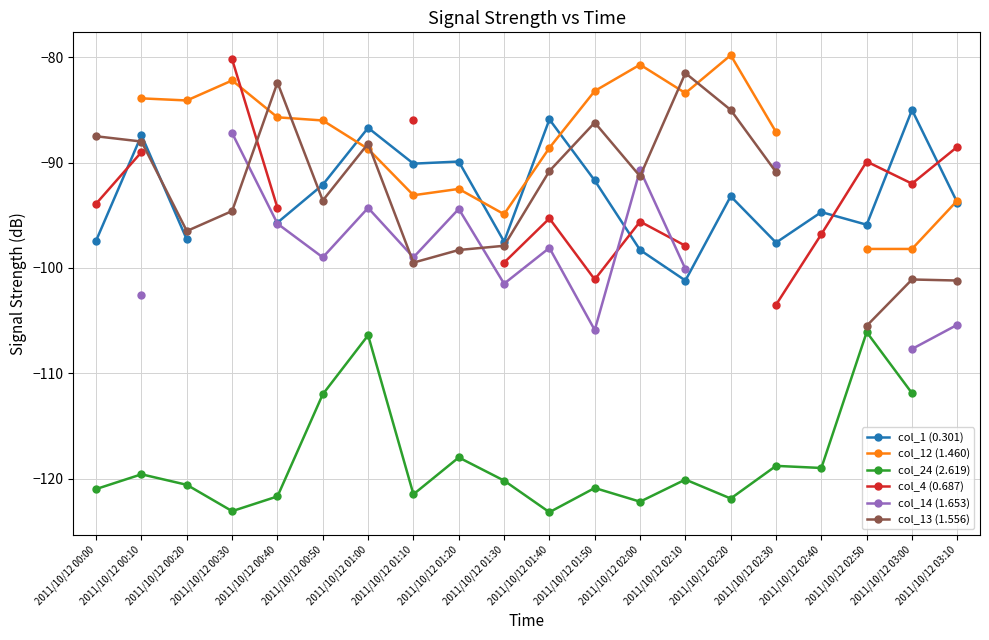

Between 2011/10/12 00:20 and 2011/10/12 00:50, which series saw the biggest shift?

col_24 (2.619)